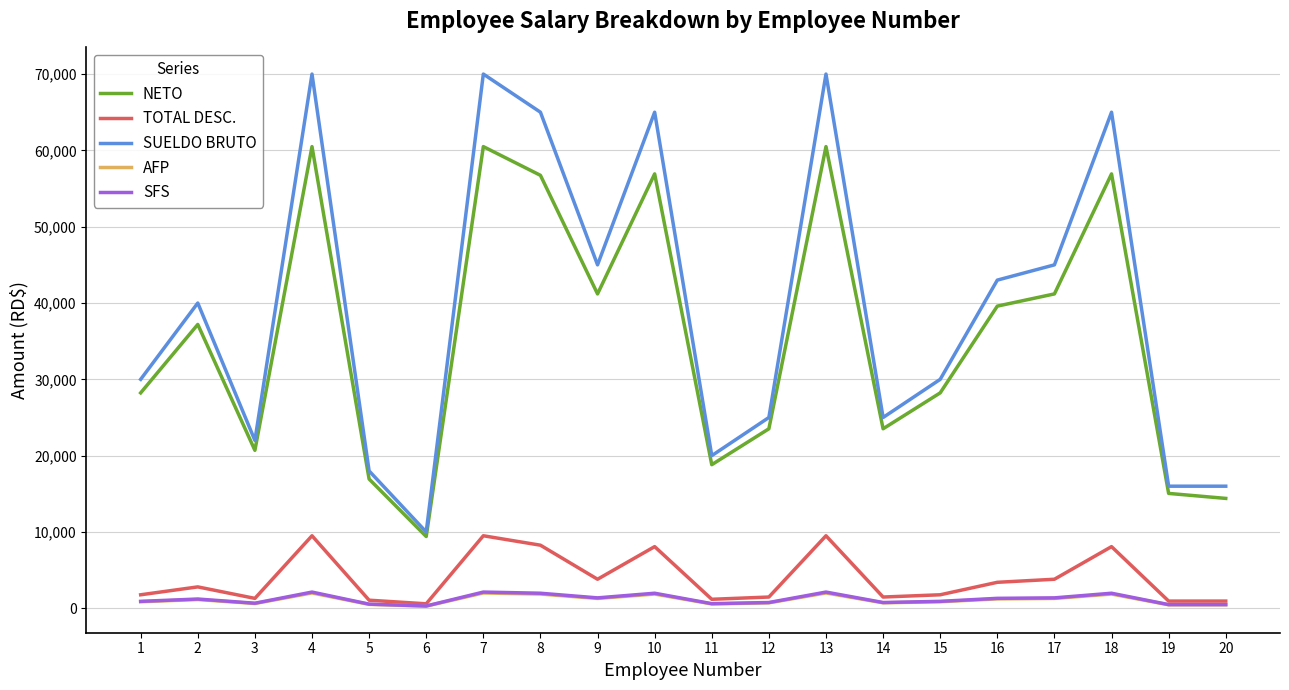

True or false: TOTAL DESC. and NETO cross at least once.

False